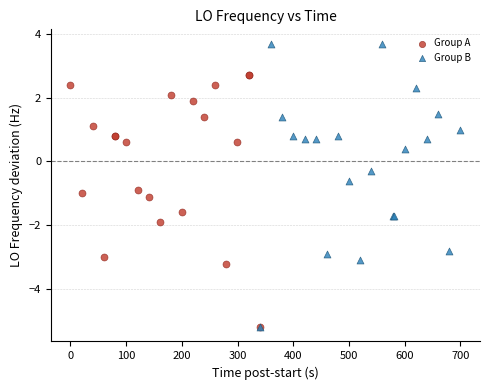

Which series has the largest Y range (max minus min)?

Group B